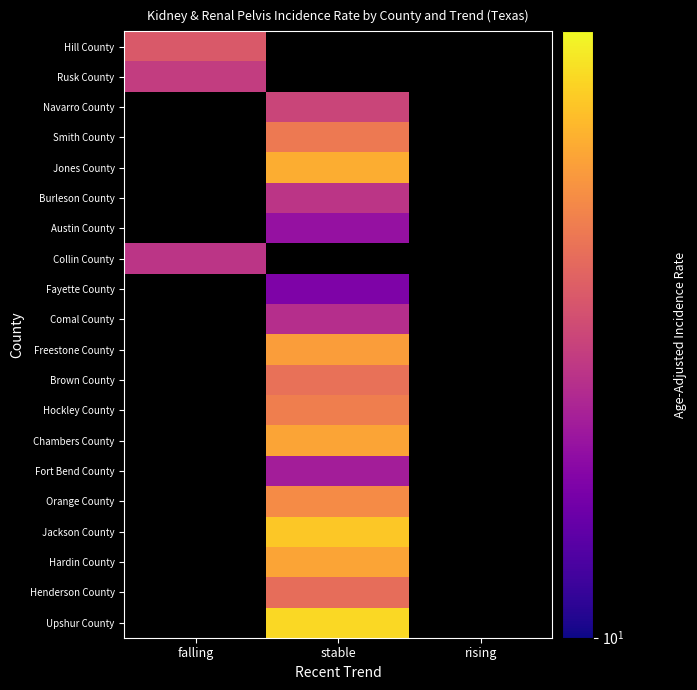

At which label does Jones County first exceed 24?

stable